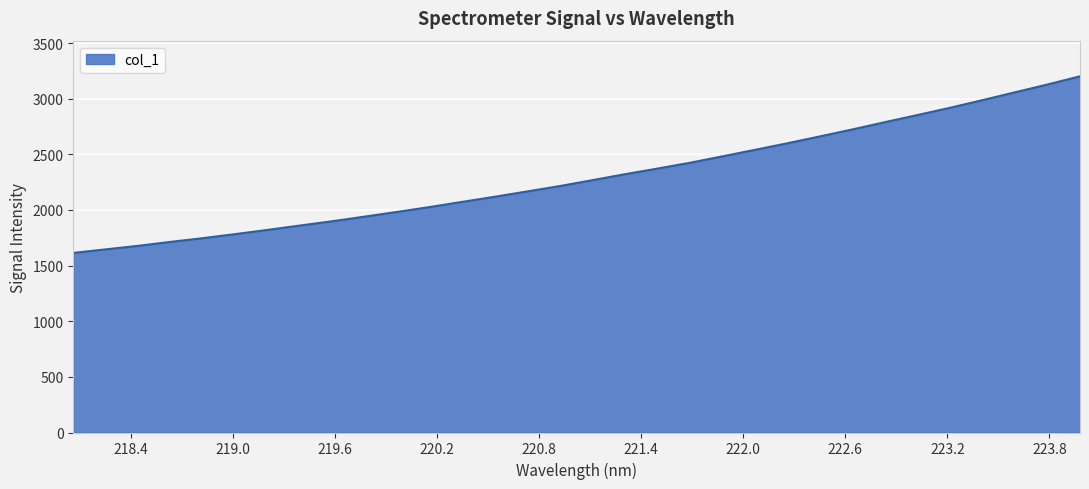

What is the minimum value shown in the chart?

1614.1